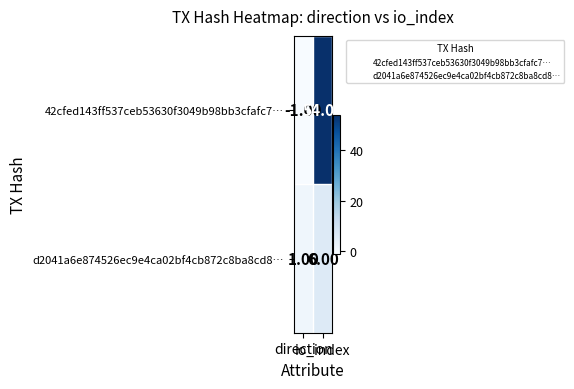

What is the minimum value shown in the chart?

-1